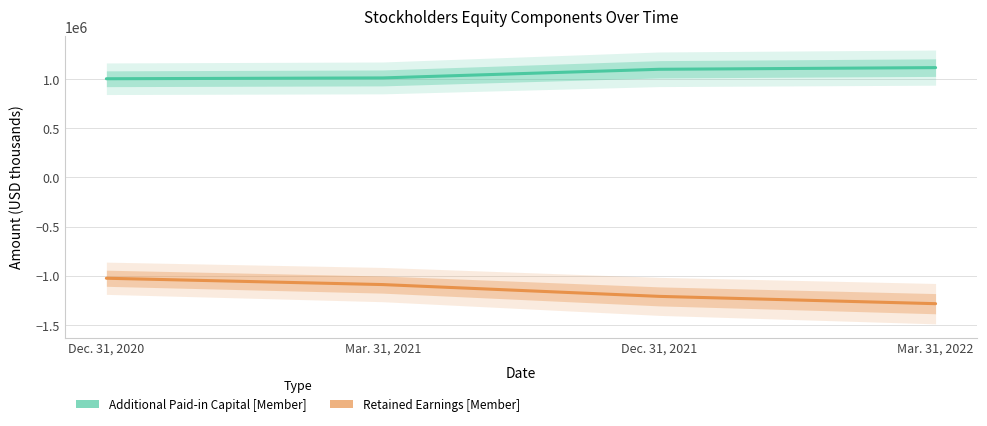

Rank the series at Dec. 31, 2020 from highest to lowest value.

Additional Paid-in Capital [Member], Retained Earnings [Member]